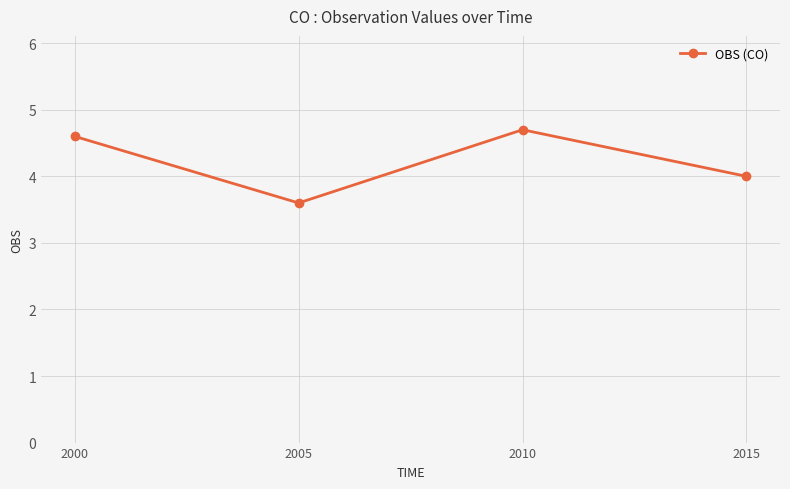

What is the minimum value shown in the chart?

3.6